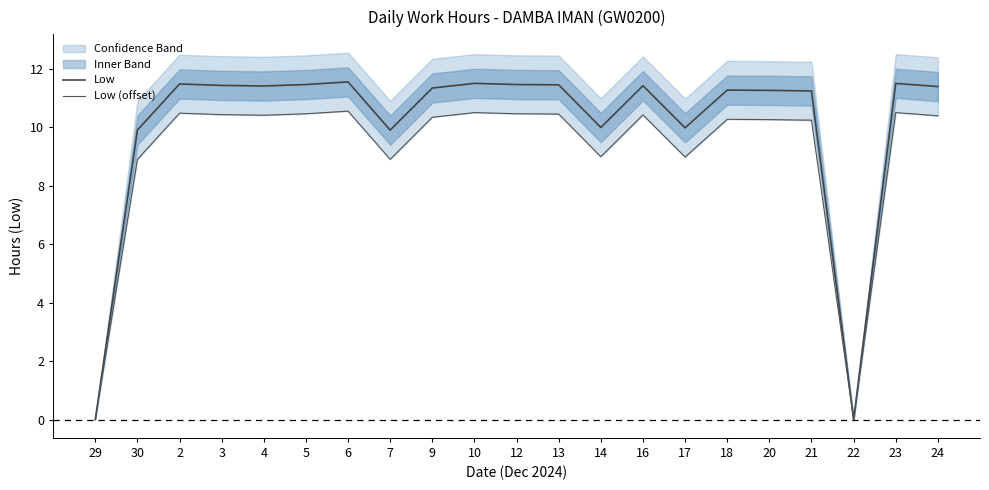

What is the spread (max minus min) of values at 7?

1.0